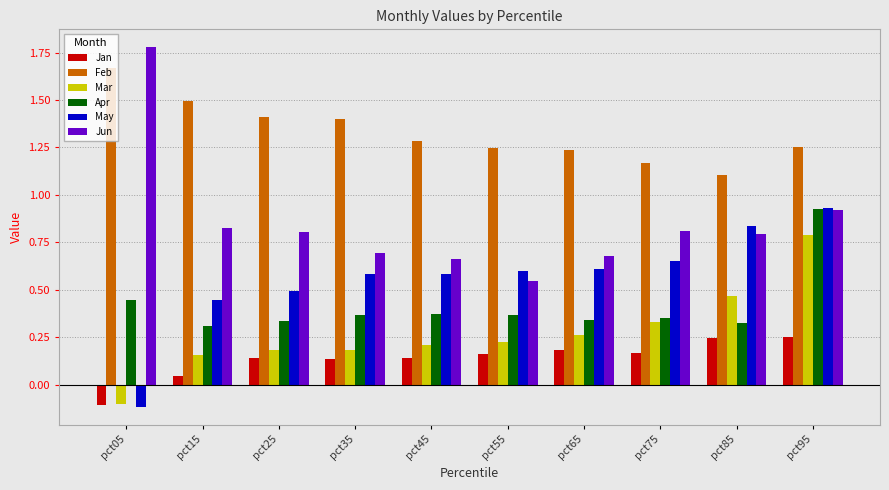

Which category has the lowest value across all series?

pct05